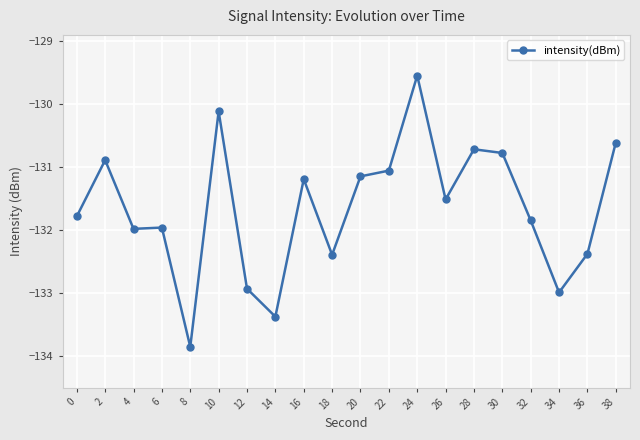

What is the average value?

-131.7